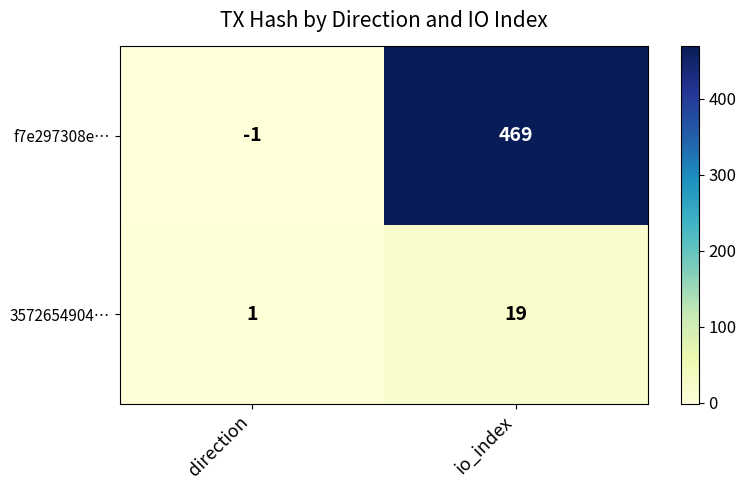

Rank the series at direction from lowest to highest value.

f7e297308e…, 3572654904…